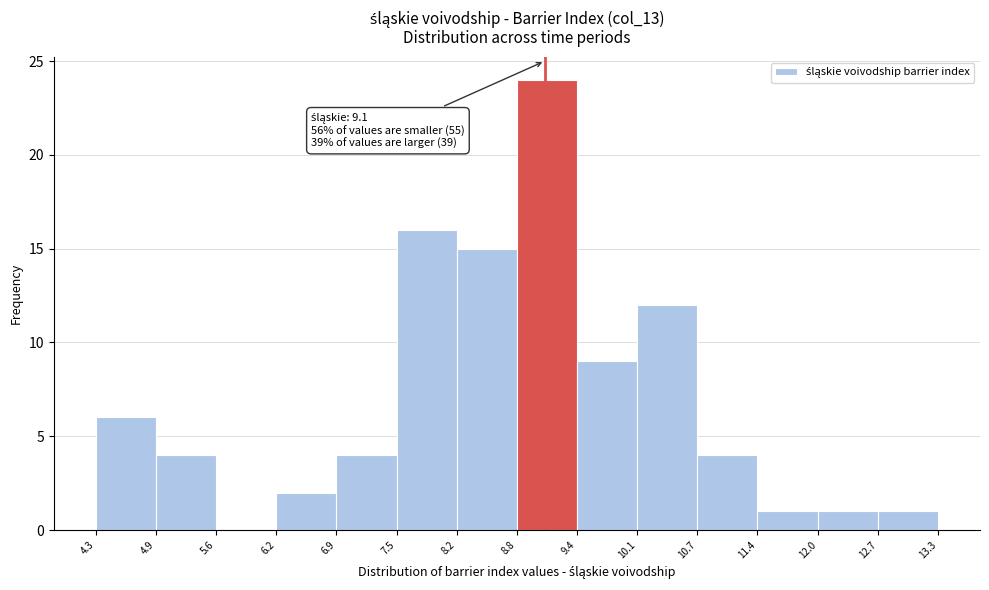

Which range on the x-axis has the tallest bar?

8.8 to 9.4